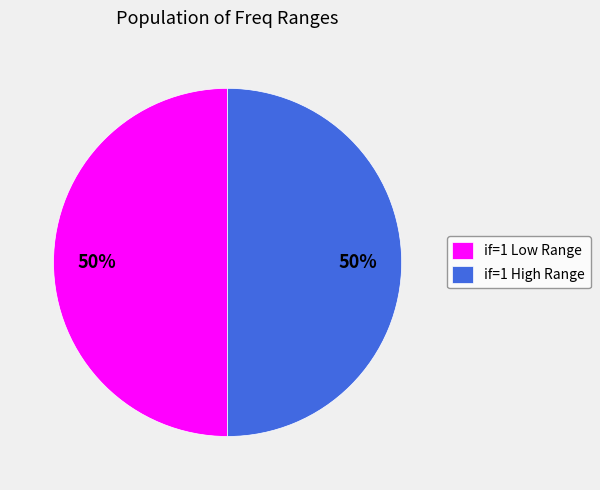

What percentage is the if=1 Low Range slice, to the nearest percent?

50%